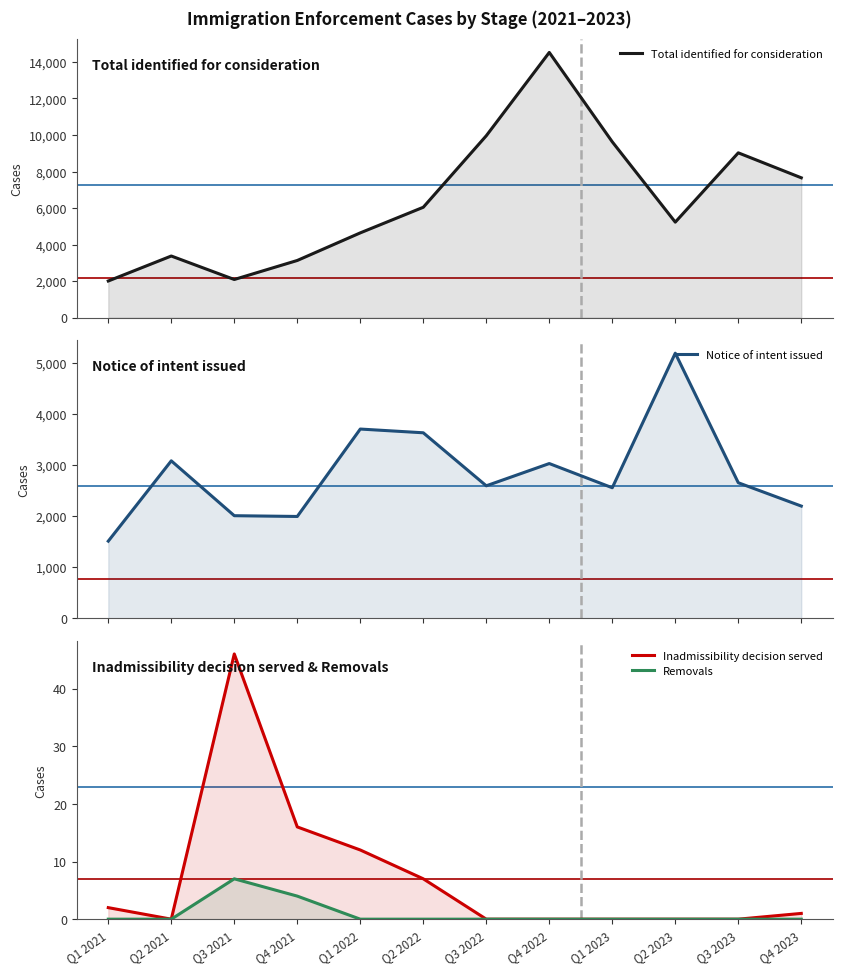

True or false: Removals and Inadmissibility decision served intersect in this chart.

False